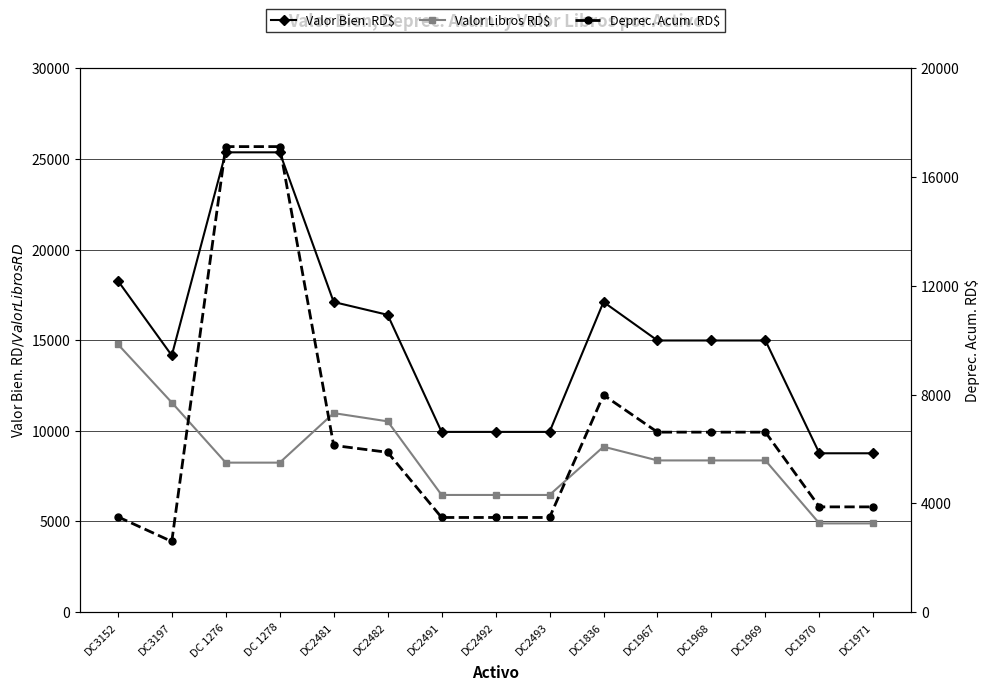

What is the total value across all series at DC 1278?

50739.0